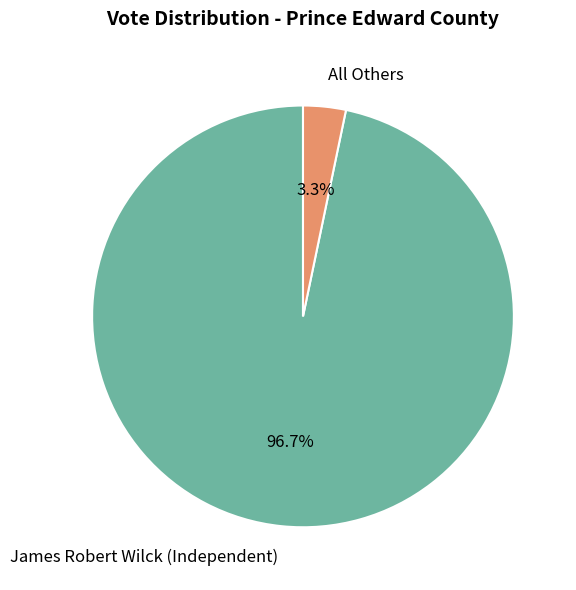

Which category has the biggest portion of the pie?

James Robert Wilck (Independent)